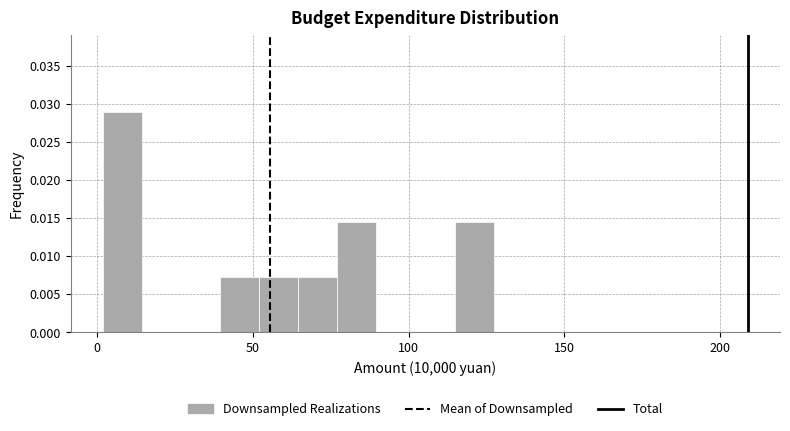

Read against the x-axis, roughly where is the centre of the tallest bar?

10